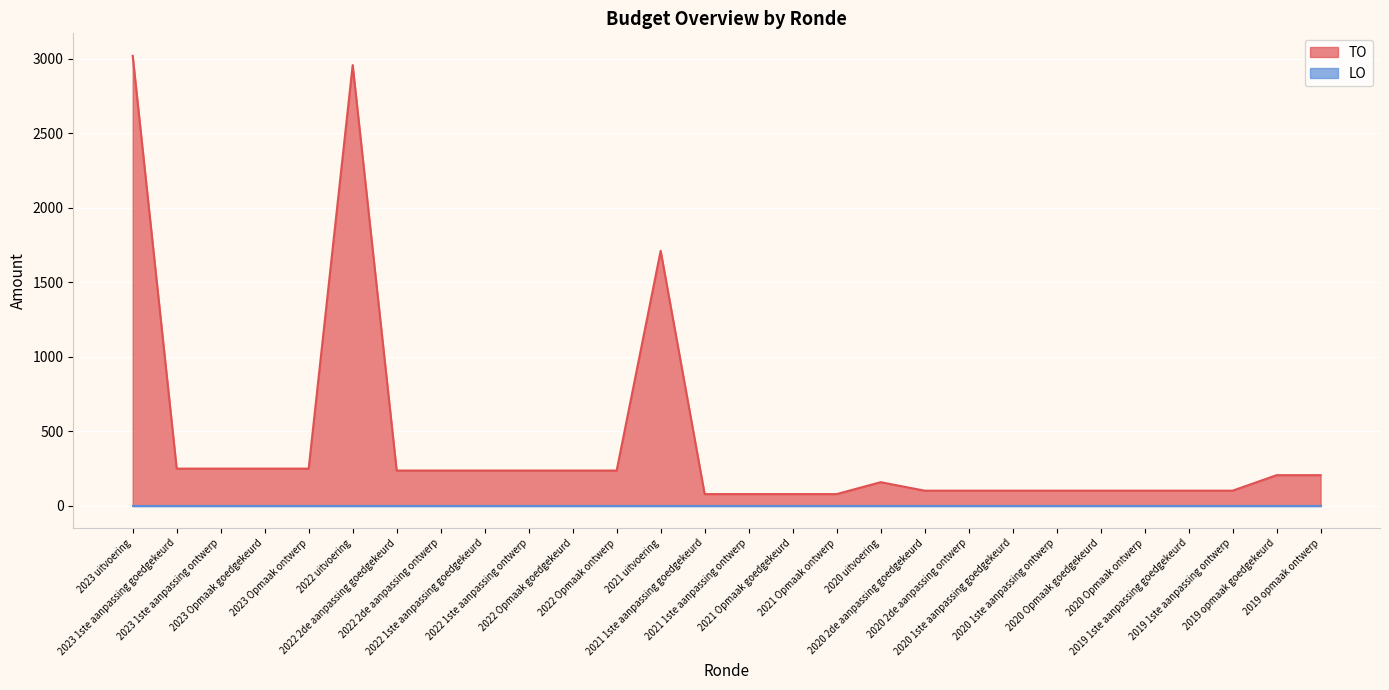

Read the value at 2022 1ste aanpassing goedgekeurd, to the nearest 10.

240